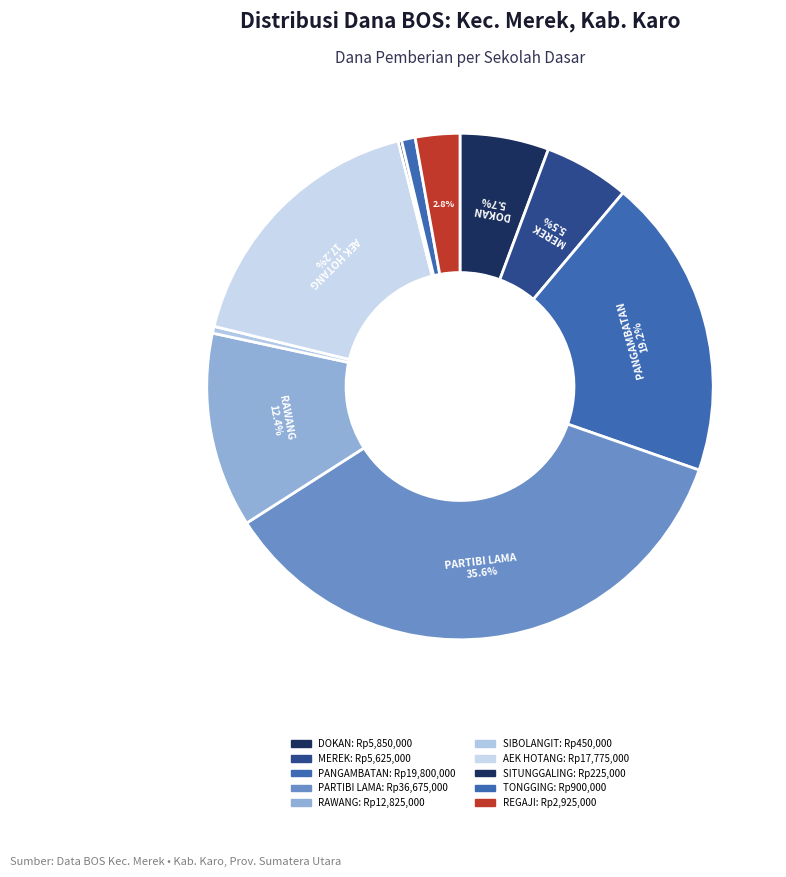

Is there any slice that represents more than half of the pie?

No